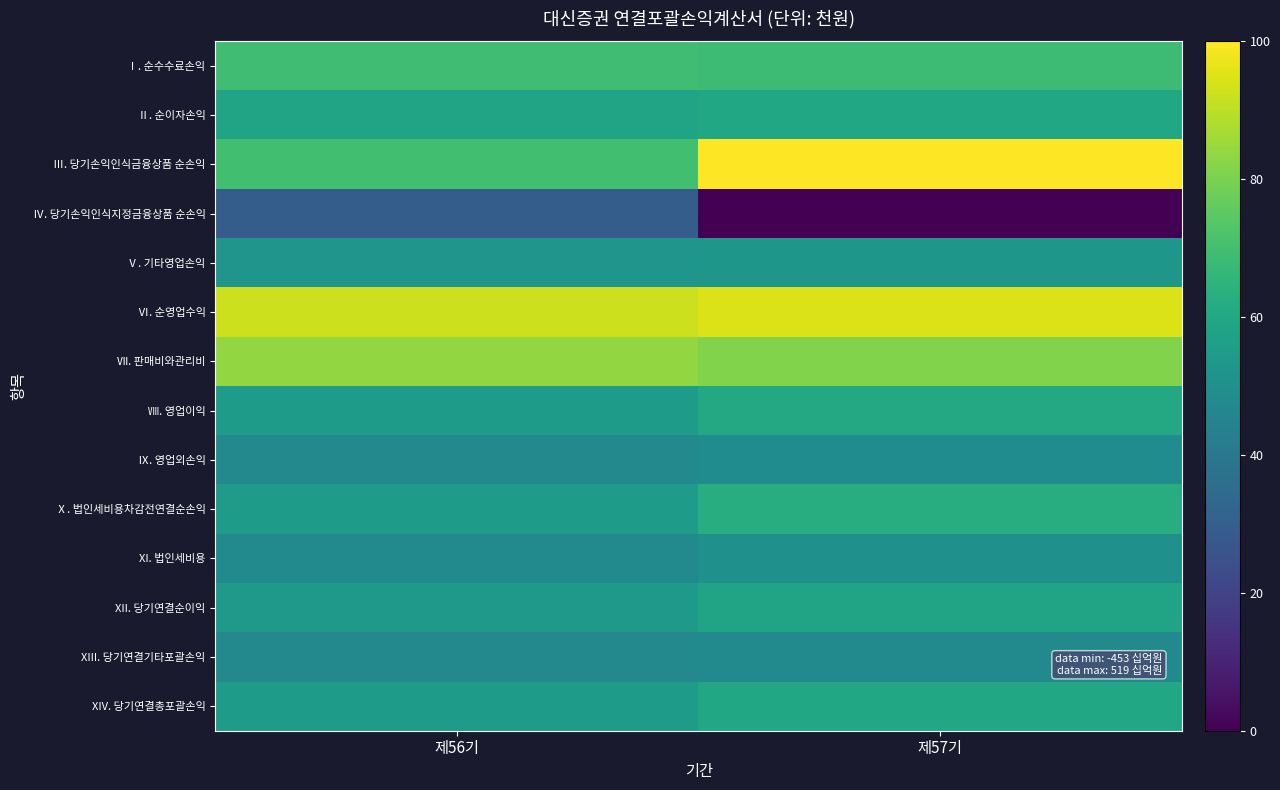

Reading left to right, what are all the values shown in this chart?

Ⅰ. 순수수료손익: 제56기=69.5	제57기=68.4
Ⅱ. 순이자손익: 제56기=58.2	제57기=59.7
Ⅲ. 당기손익인식금융상품 순손익: 제56기=69.7	제57기=100.0
Ⅳ. 당기손익인식지정금융상품 순손익: 제56기=29.4	제57기=0.0
Ⅴ. 기타영업손익: 제56기=52.0	제57기=53.0
Ⅵ. 순영업수익: 제56기=92.4	제57기=94.7
Ⅶ. 판매비와관리비: 제56기=83.9	제57기=81.1
Ⅷ. 영업이익: 제56기=55.2	제57기=60.3
Ⅸ. 영업외손익: 제56기=46.9	제57기=48.5
Ⅹ. 법인세비용차감전연결순손익: 제56기=55.4	제57기=62.1
XI. 법인세비용: 제56기=47.8	제57기=50.2
XII. 당기연결순이익: 제56기=54.2	제57기=58.5
XIII. 당기연결기타포괄손익: 제56기=47.2	제57기=47.6
XIV. 당기연결총포괄손익: 제56기=54.8	제57기=59.5